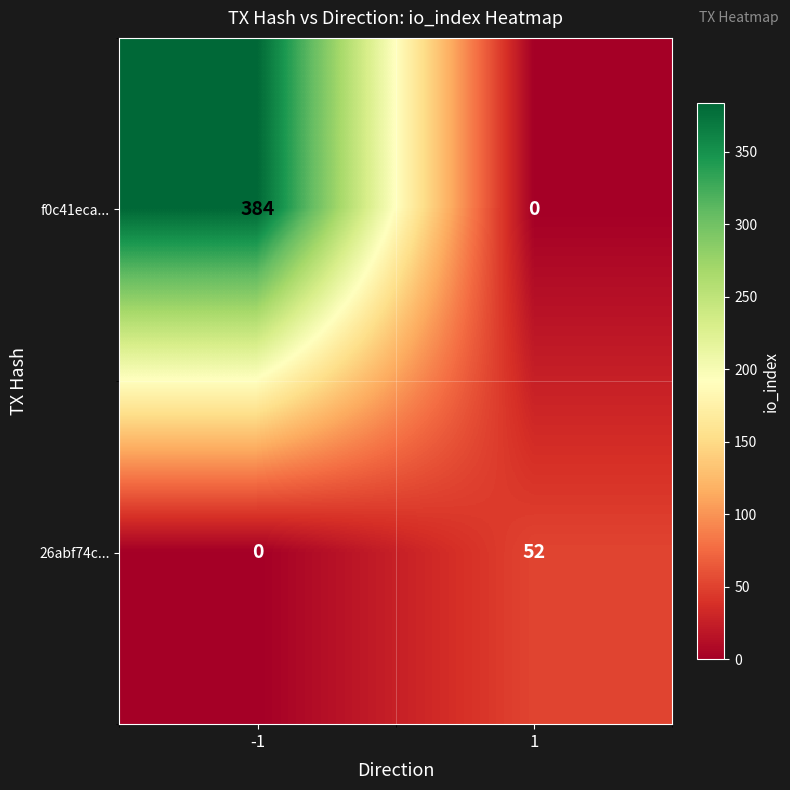

What is the highest value of the f0c41eca... series?

384